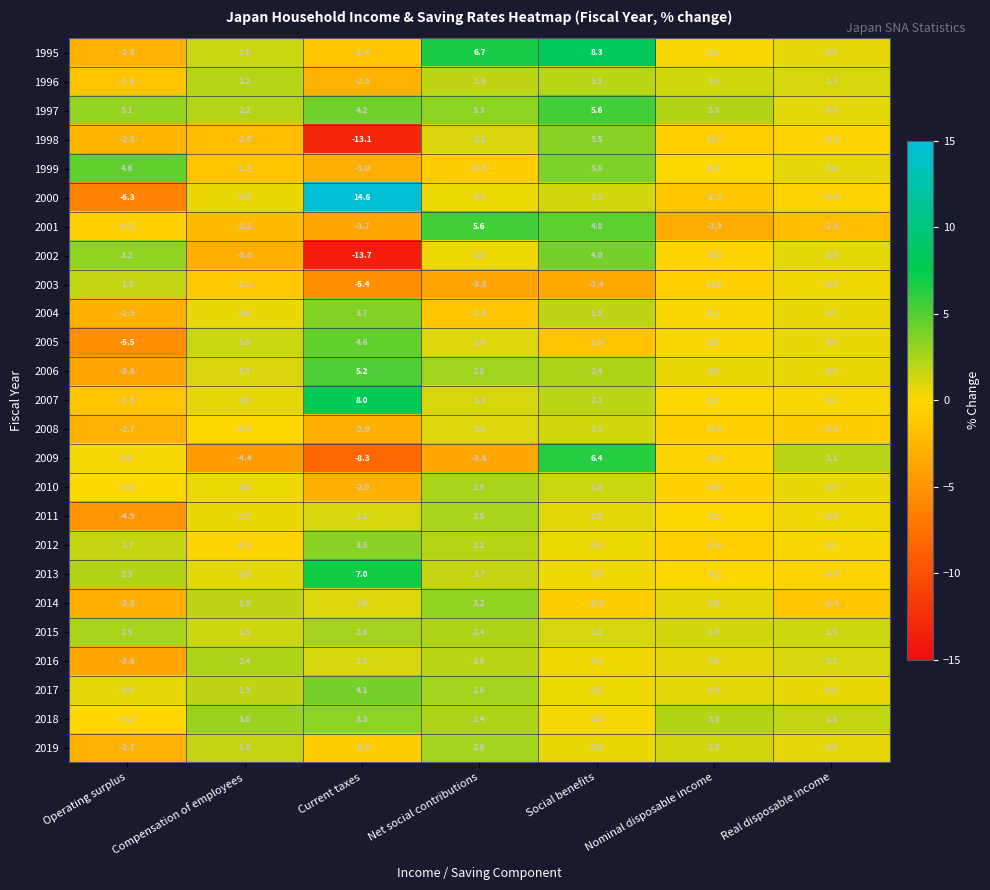

What is the difference between the second highest and second lowest values in the 1996 series?

3.7